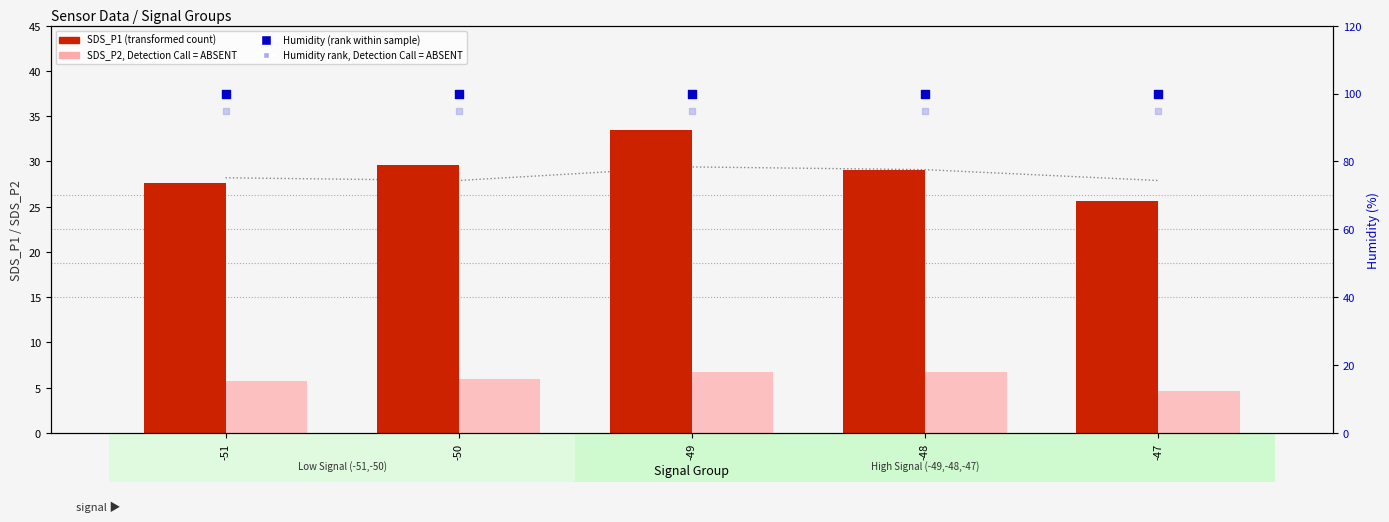

Is the value of Humidity rank (ABSENT) at -51 greater than the value of Temp (scaled) at -50?

Yes